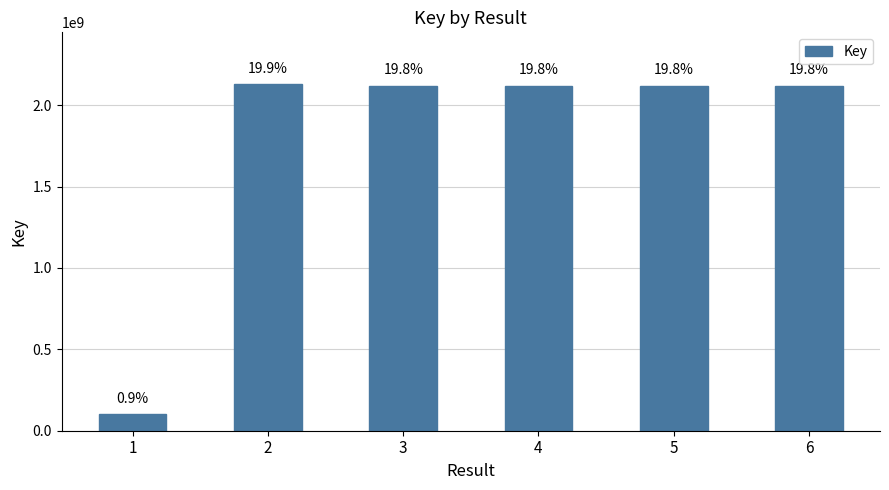

What is the sum of the values at 4 and 2?

4248526587